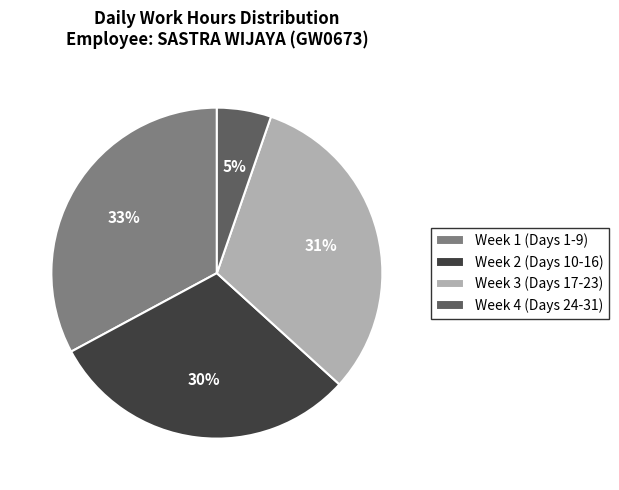

Does any single category account for the majority?

No